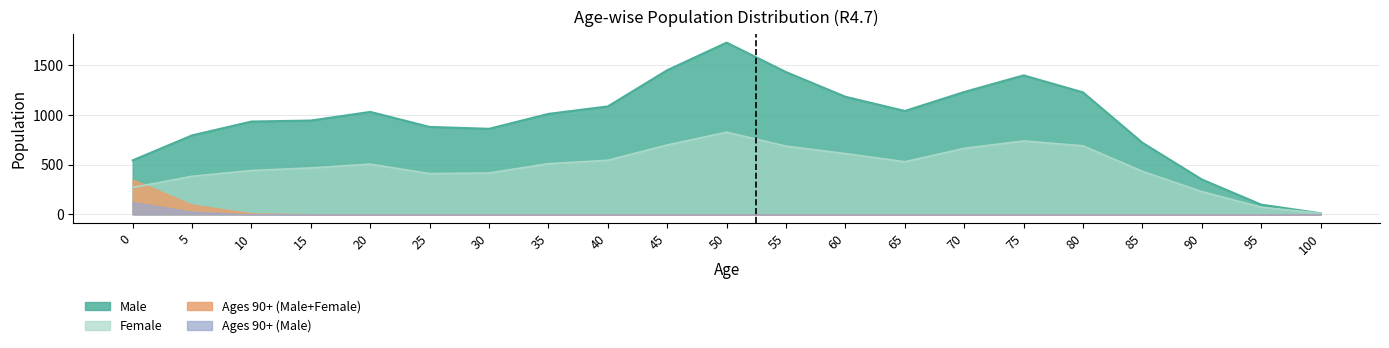

True or false: Female and Male cross at least once.

True